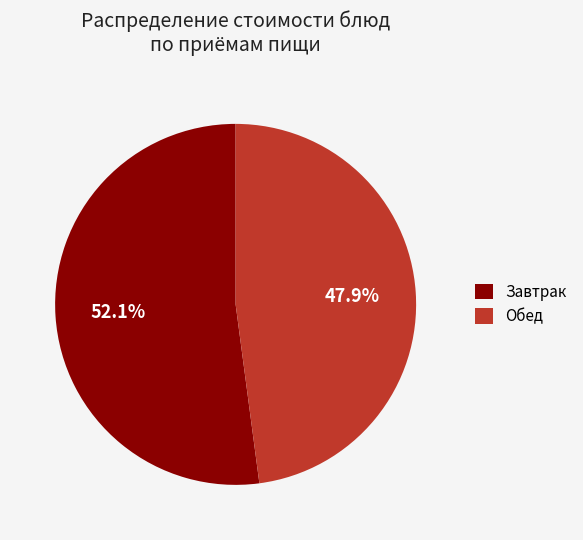

To the nearest percent, what is the average slice percentage?

50%